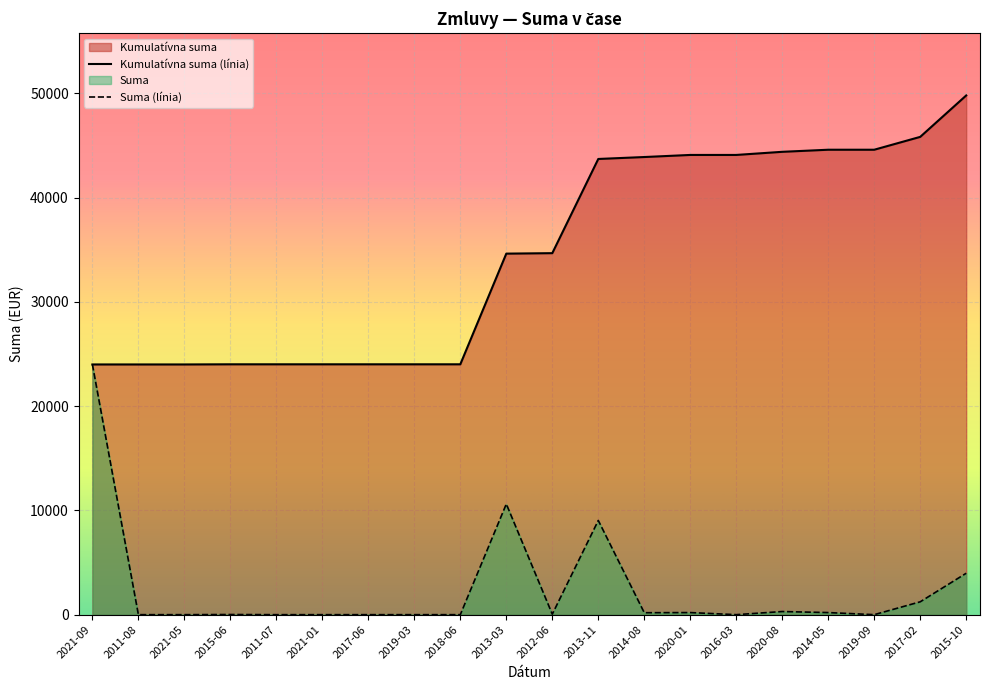

At which label does Suma (línia) first exceed 45?

2021-09